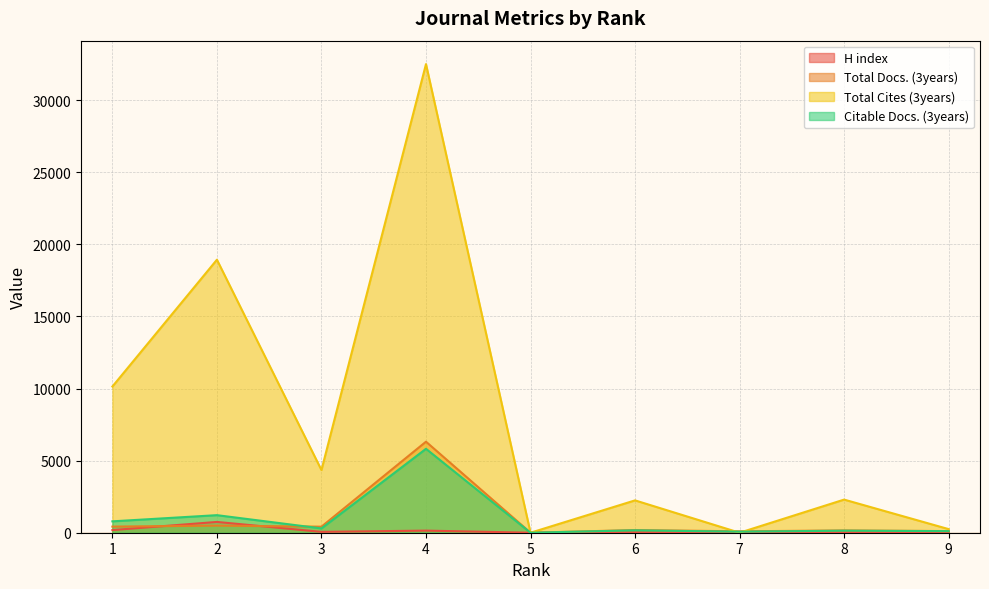

Which series ends up on top after the final intersection of H index and Total Docs. (3years)?

Total Docs. (3years)